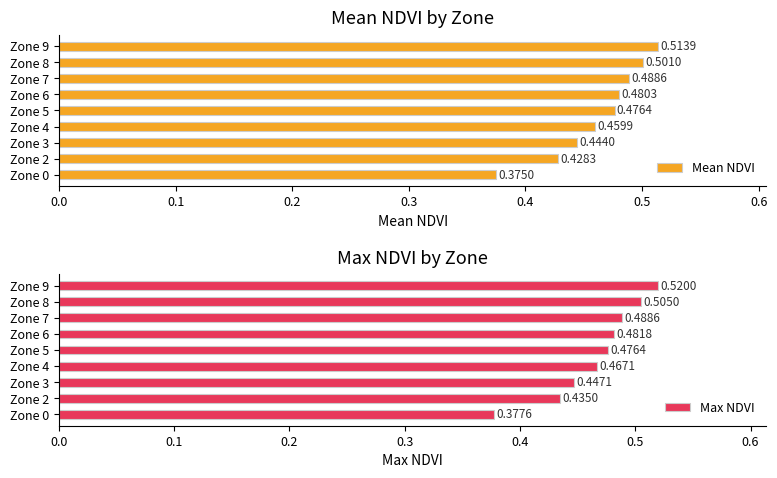

Reading left to right, list all the values displayed in this chart.

Mean NDVI: 0.4	0.4	0.4	0.5	0.5	0.5	0.5	0.5	0.5
Max NDVI: 0.4	0.4	0.4	0.5	0.5	0.5	0.5	0.5	0.5